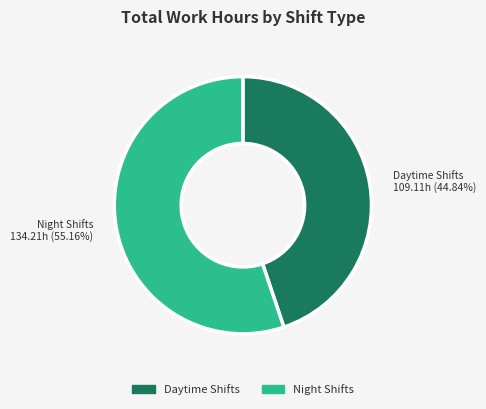

Does any single category account for the majority?

Yes